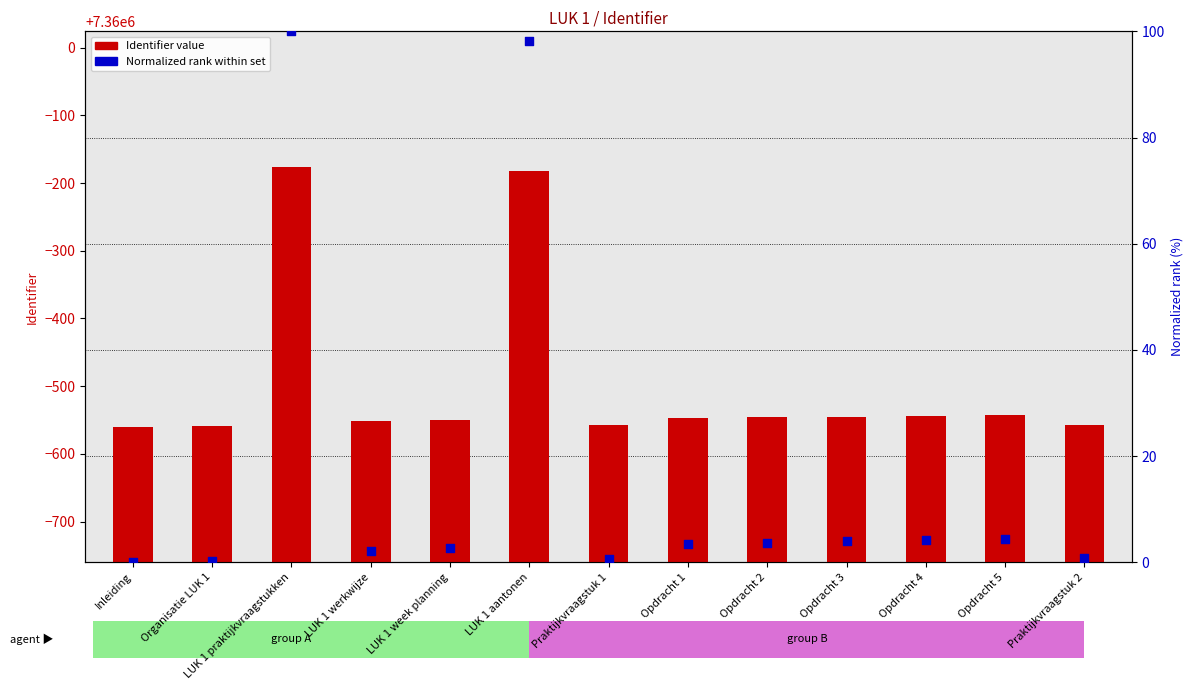

Which series has the largest Y range (max minus min)?

Identifier